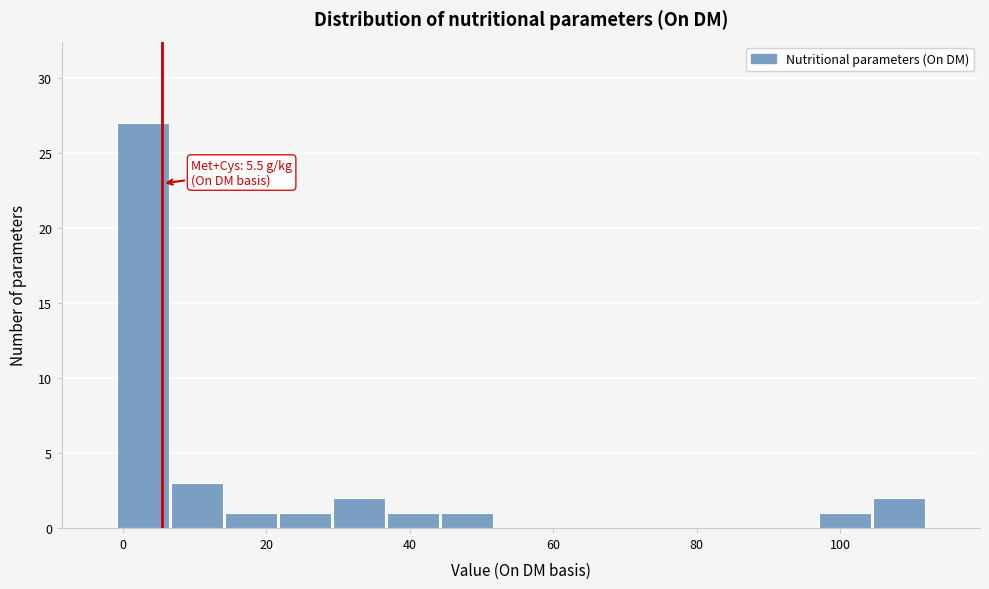

Read against the x-axis, roughly where is the centre of the tallest bar?

2